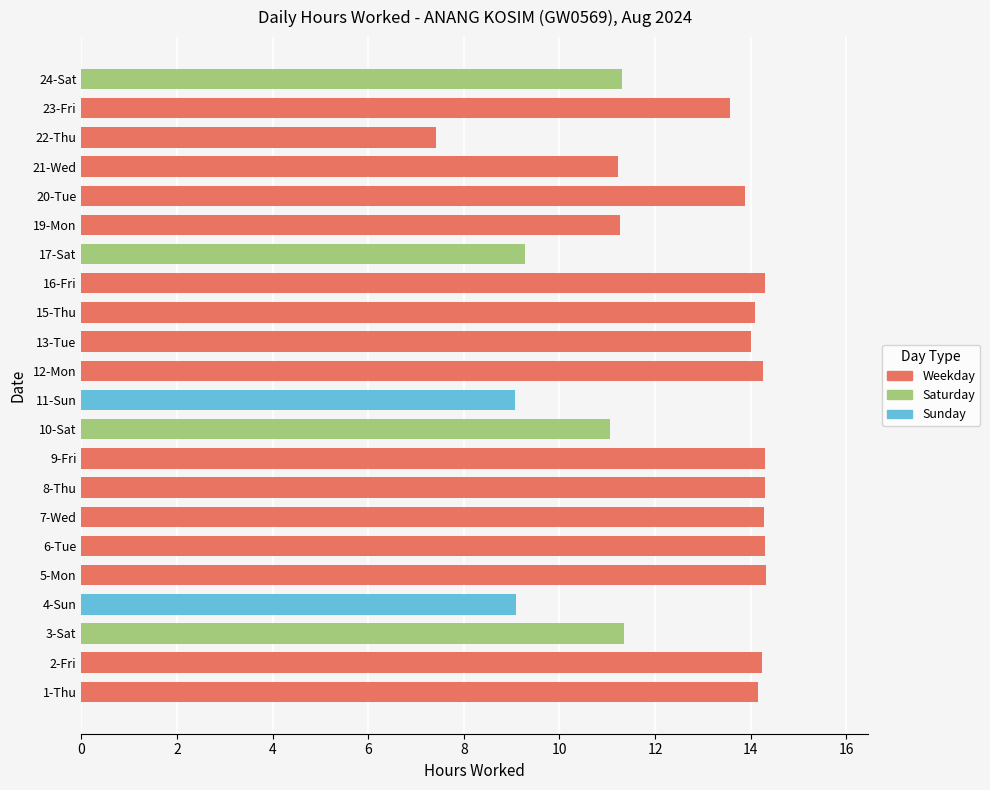

What is the maximum value shown in the chart?

14.3